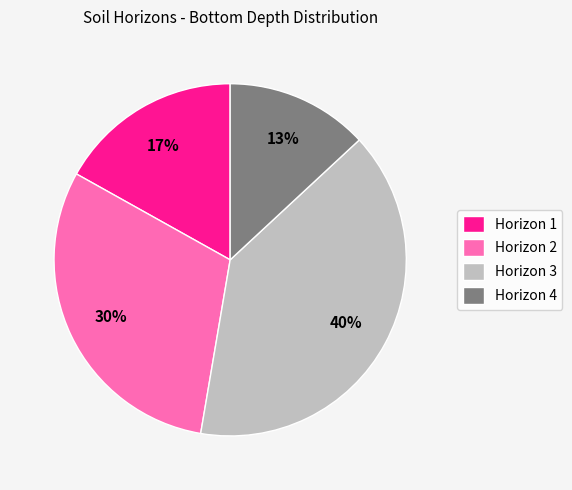

Which slice is the smallest?

Horizon 4